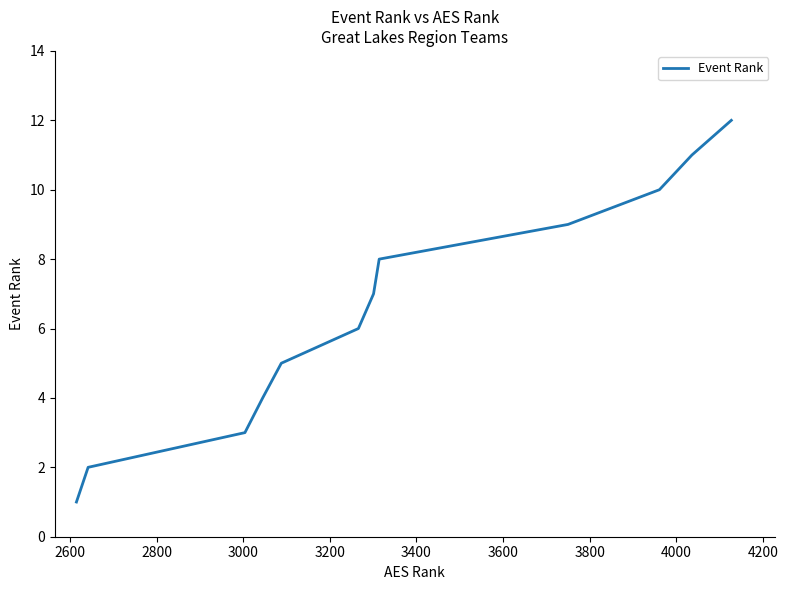

What is the greatest value displayed?

12